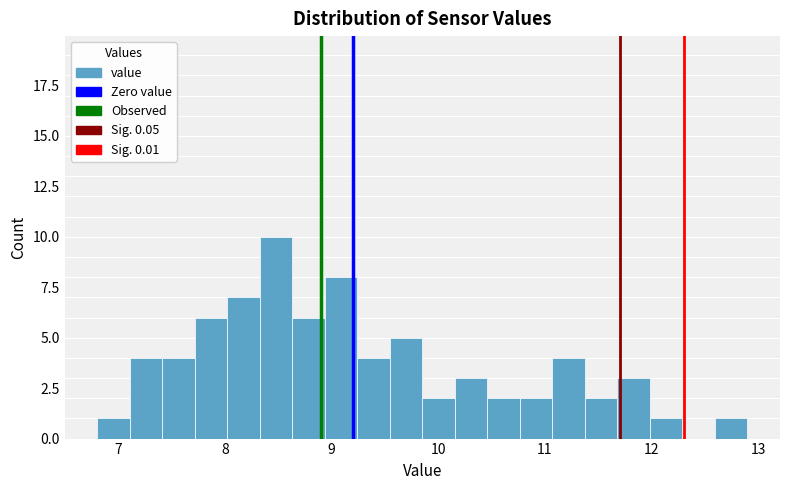

Read against the x-axis, roughly where is the centre of the tallest bar?

8.5